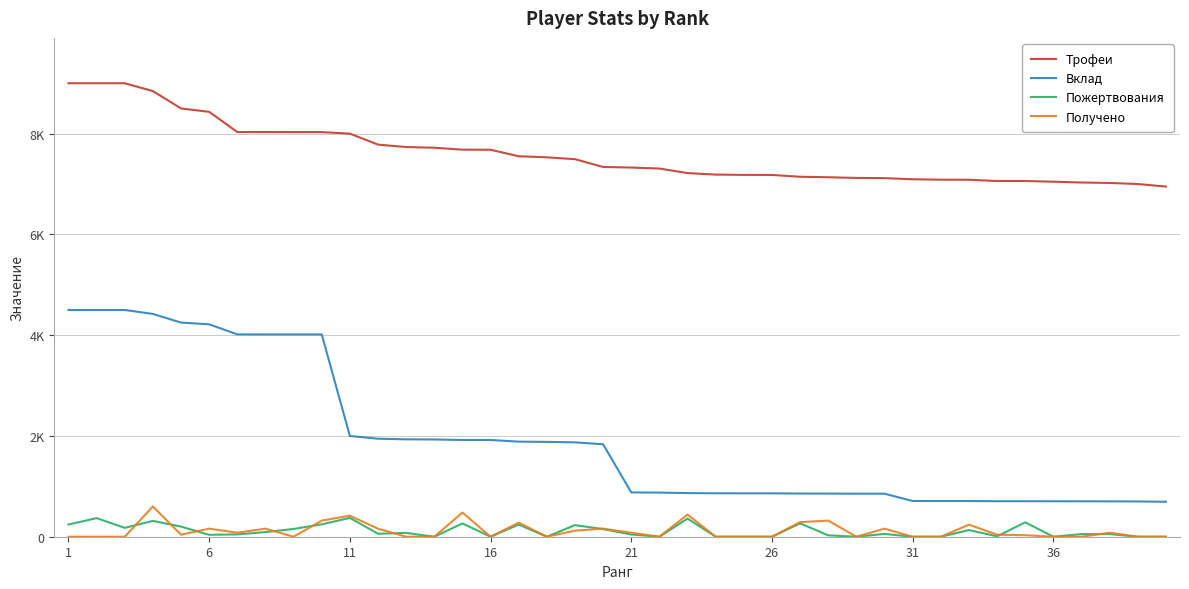

Does the chart have visible grid lines?

Yes